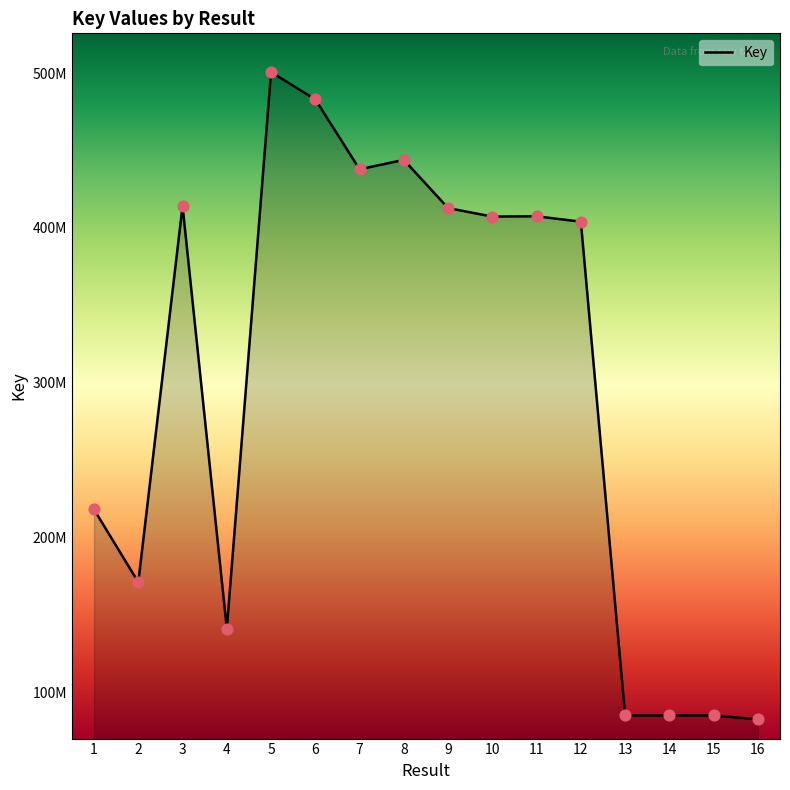

What is the change in value from 6 to 16?

-400634034